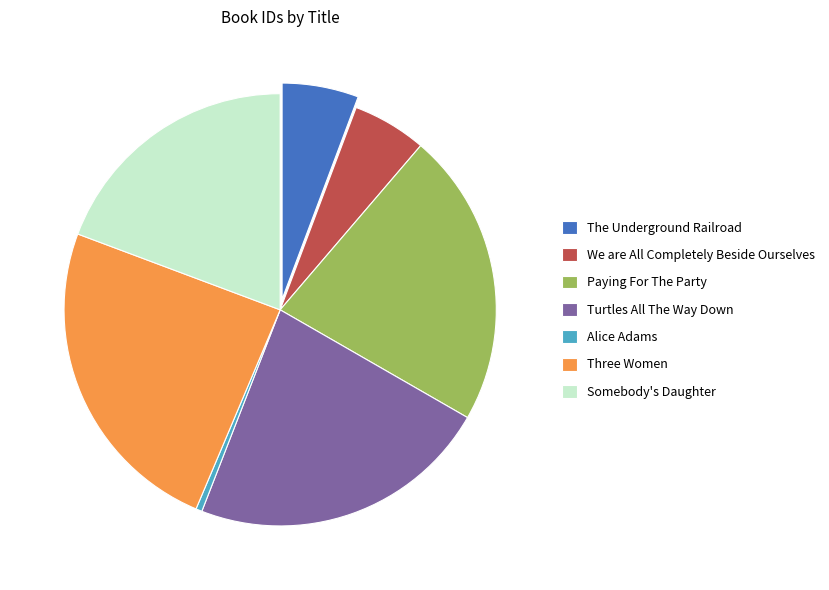

Which slice is the largest?

Three Women